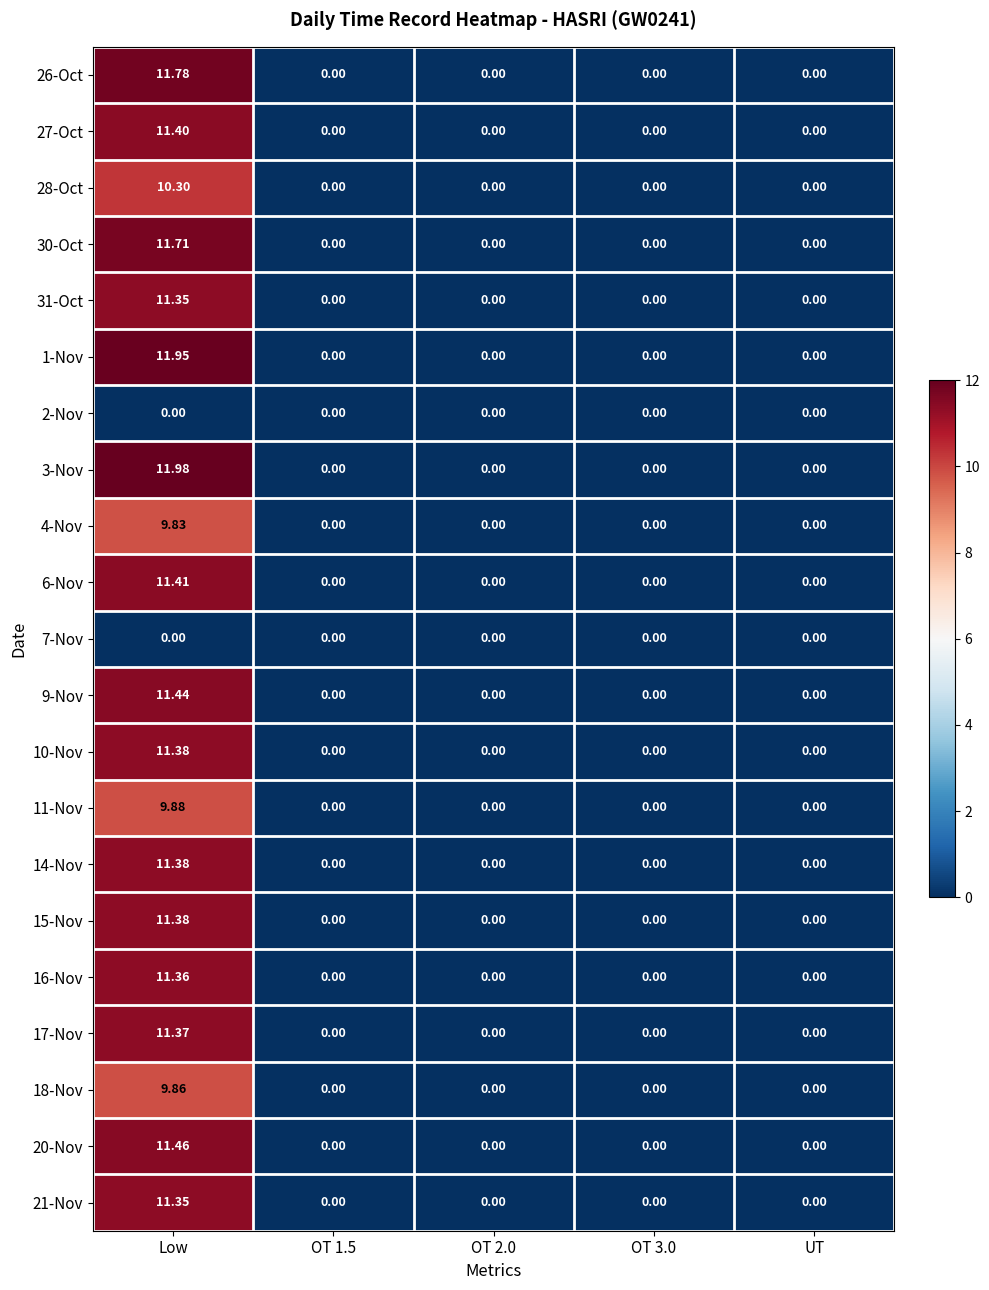

At which category is the sum across all series the highest?

Low